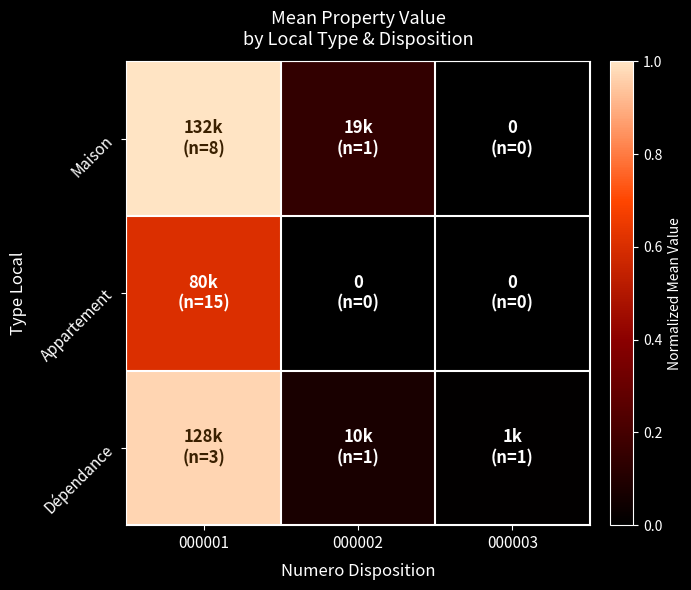

Reading right to left, what are all the values shown in this chart?

Maison: 000003=0.0	000002=0.1	000001=1.0
Appartement: 000003=0.0	000002=0.0	000001=0.6
Dépendance: 000003=0.0	000002=0.1	000001=1.0